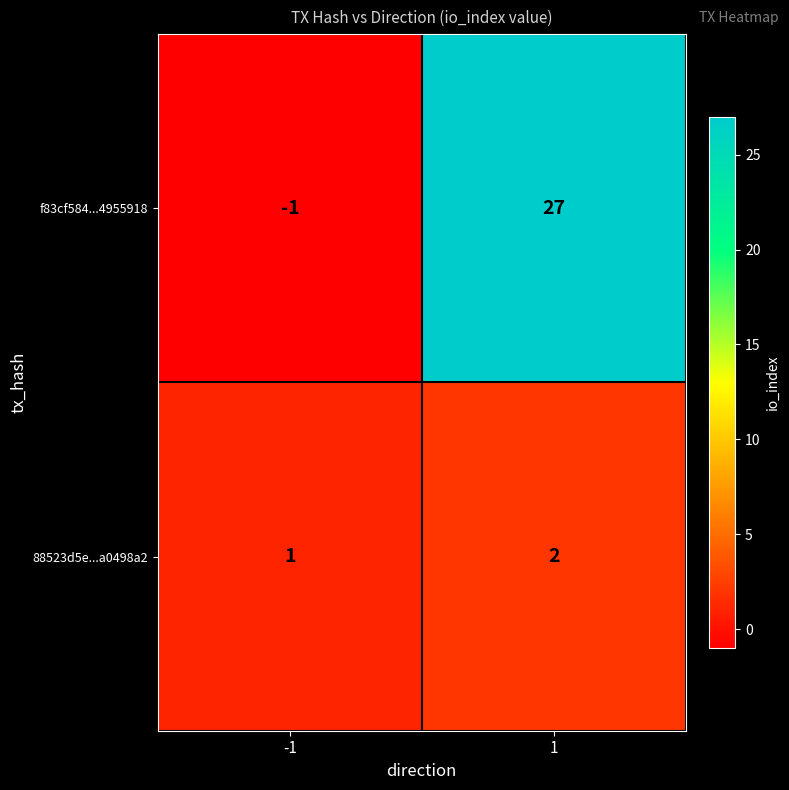

What is the total value across all series at 1?

29